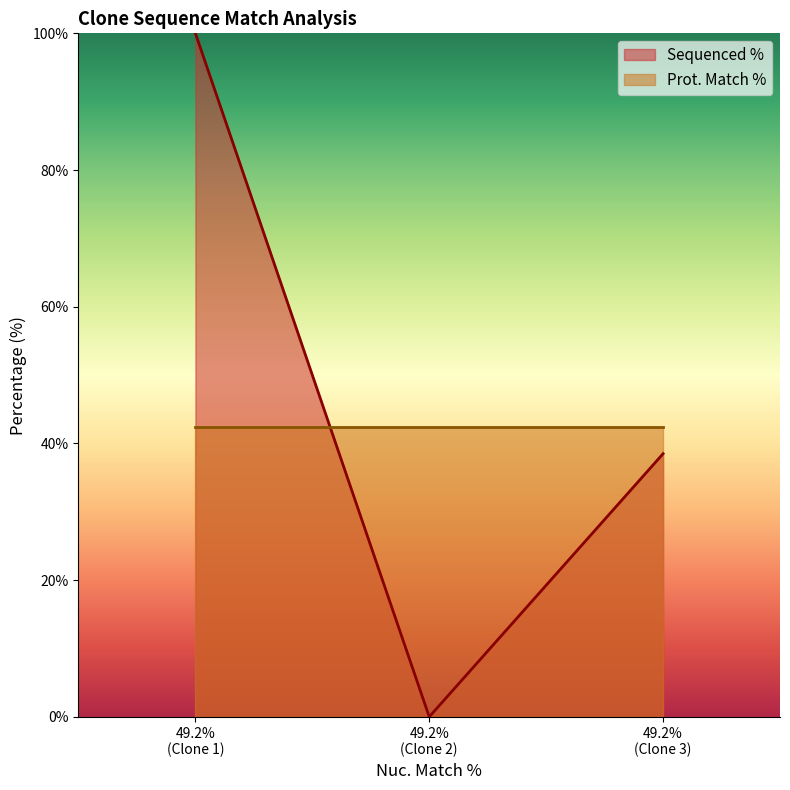

Count the values in the range 0 to 100.

3